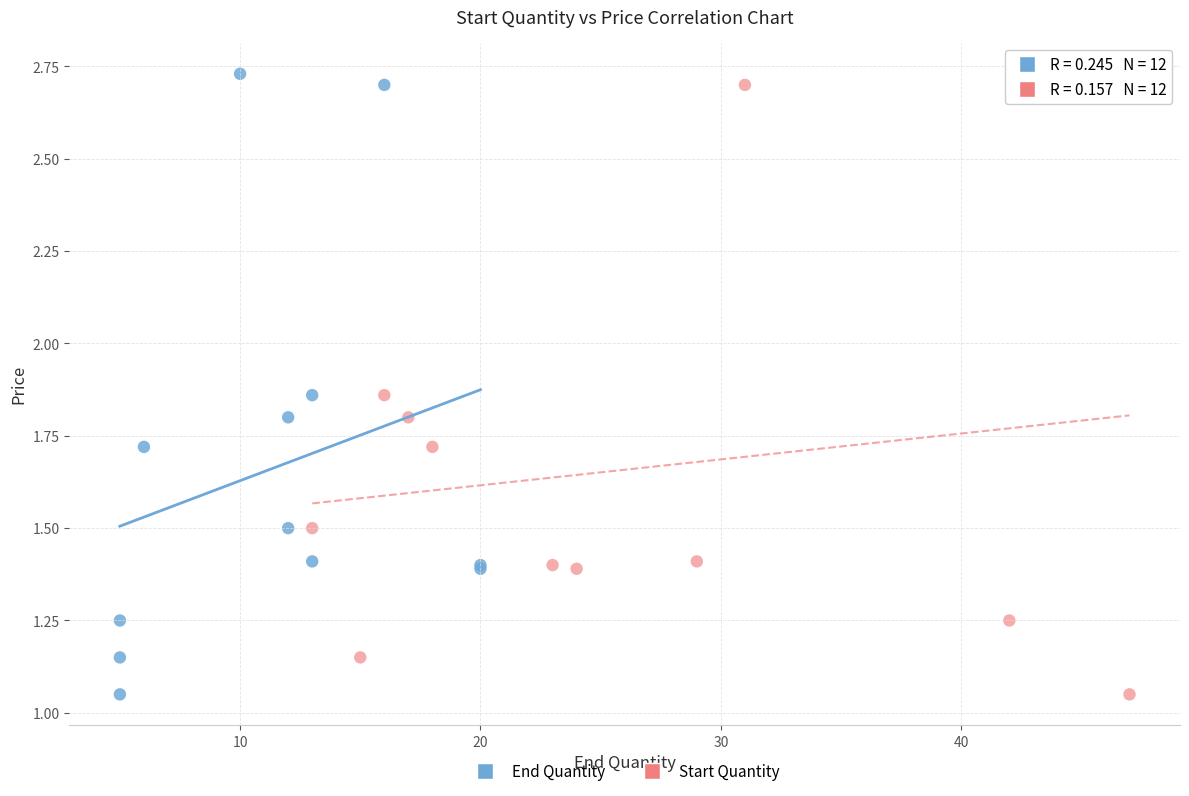

What are all the series names shown in the legend?

End Quantity, Start Quantity